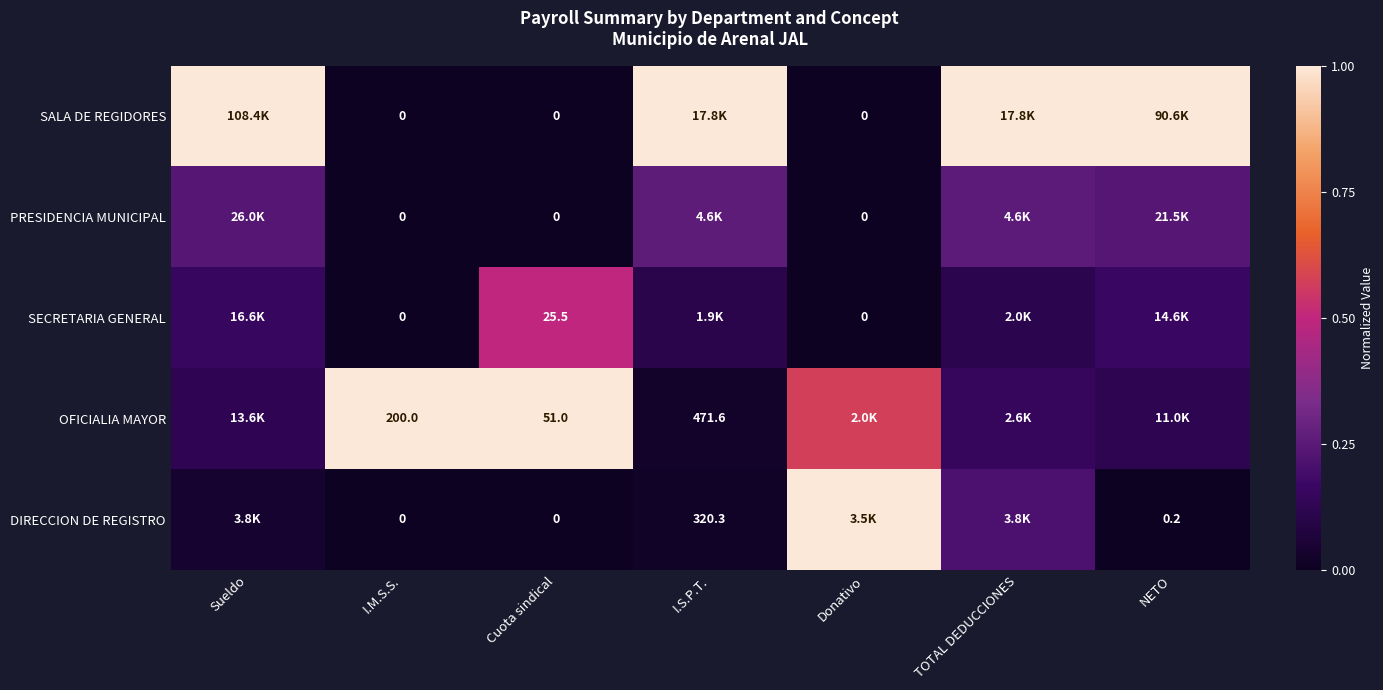

Is the value of OFICIALIA MAYOR at I.M.S.S. greater than the value of SALA DE REGIDORES at Cuota sindical?

Yes